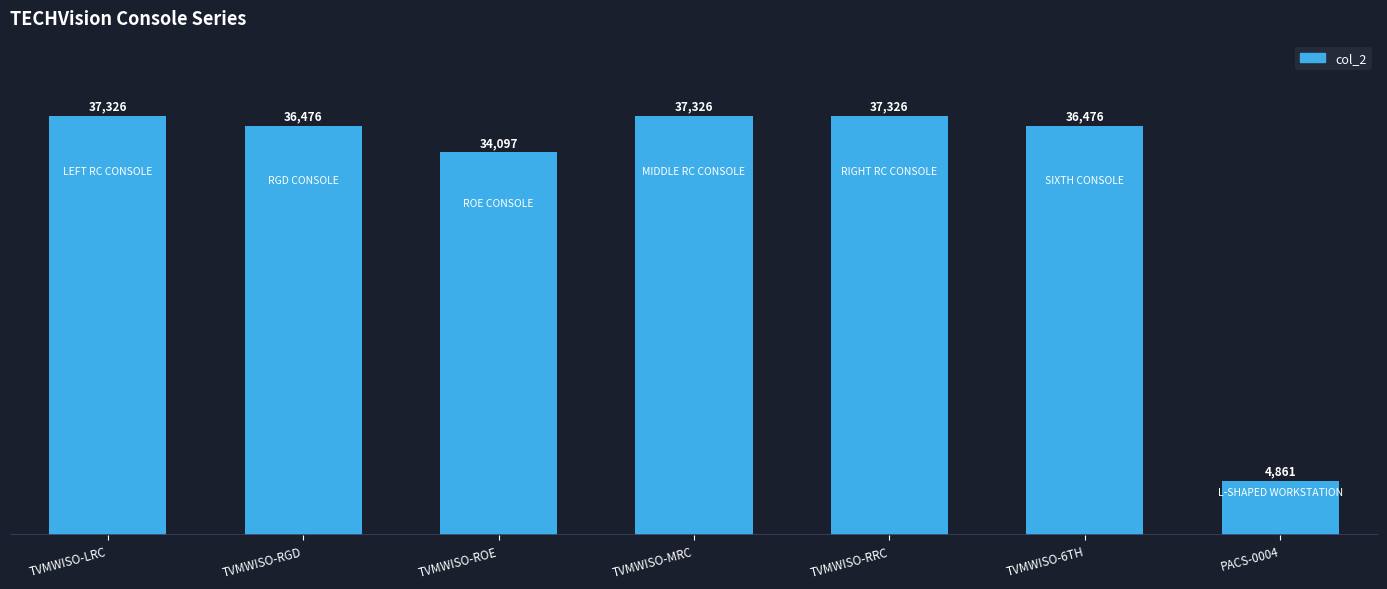

What is the maximum value shown in the chart?

37326